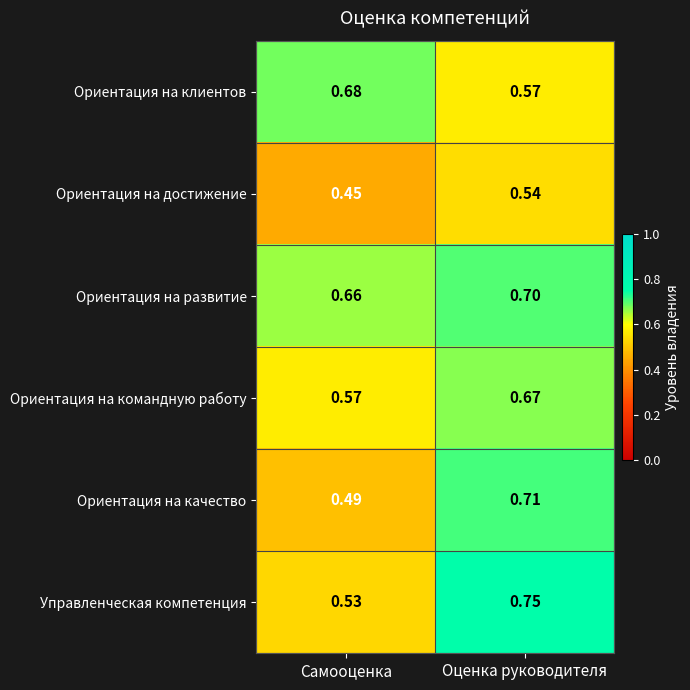

At which category is the sum across all series the highest?

Оценка руководителя